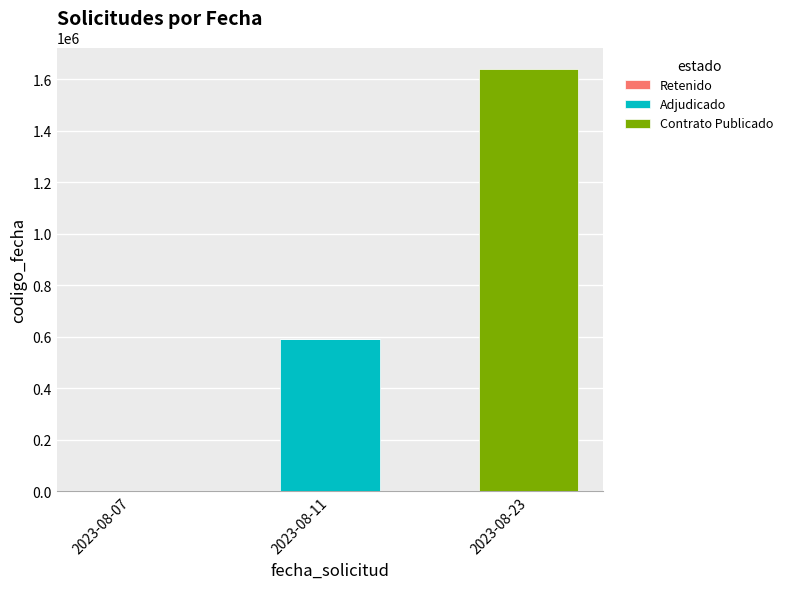

Reading right to left, what are the values for Adjudicado?

2023-08-23=0	2023-08-11=591536	2023-08-07=0